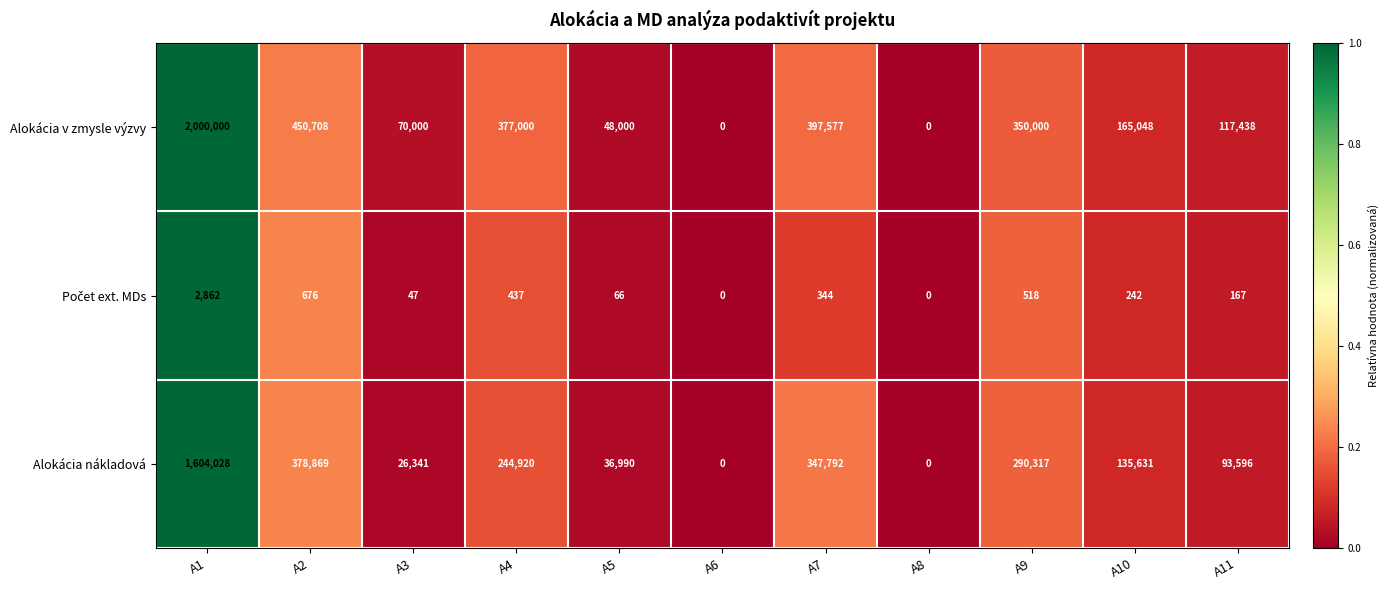

At which label is Alokácia nákladová closest to 802014?

A2